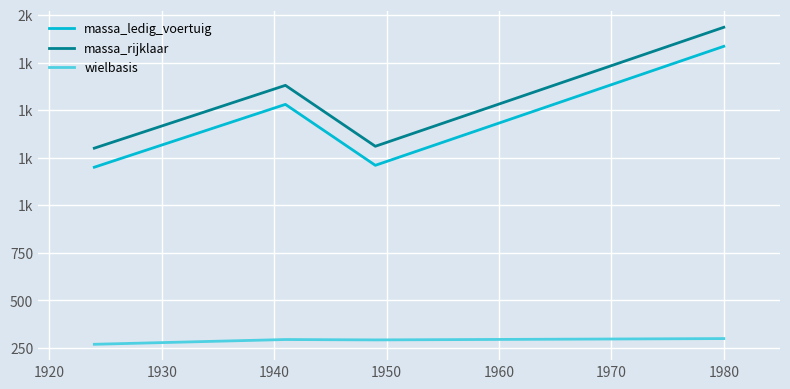

True or false: massa_rijklaar and wielbasis cross at least once.

False